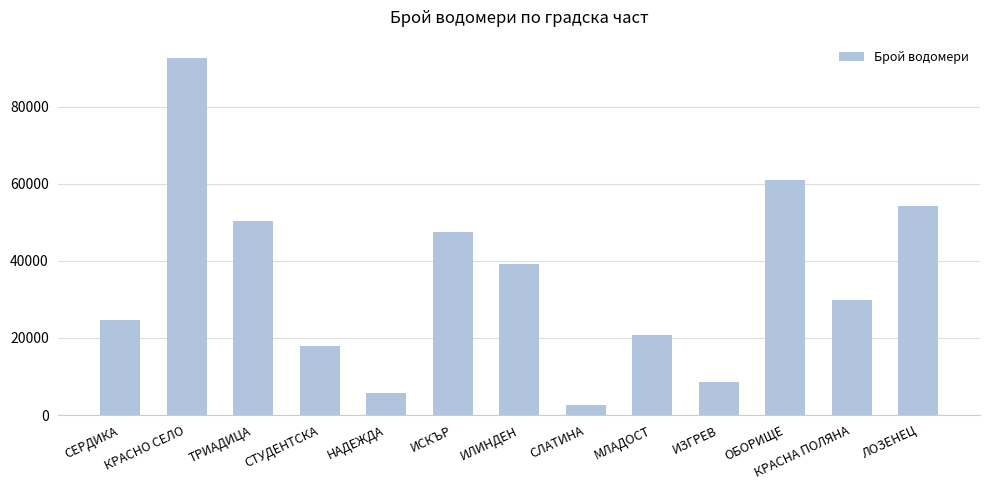

What is the greatest value displayed?

92788